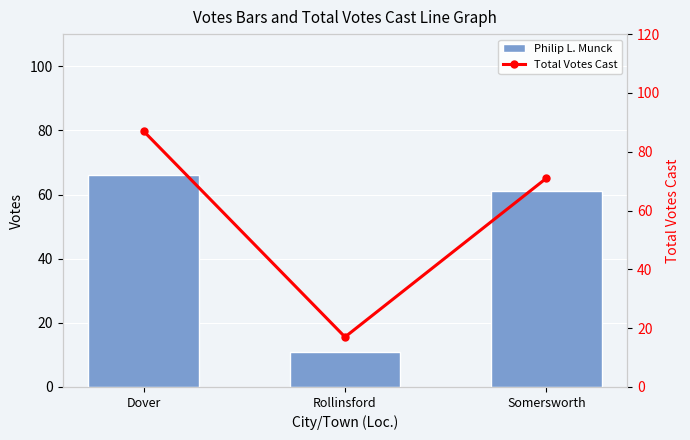

What is the sum of all Philip L. Munck values?

138